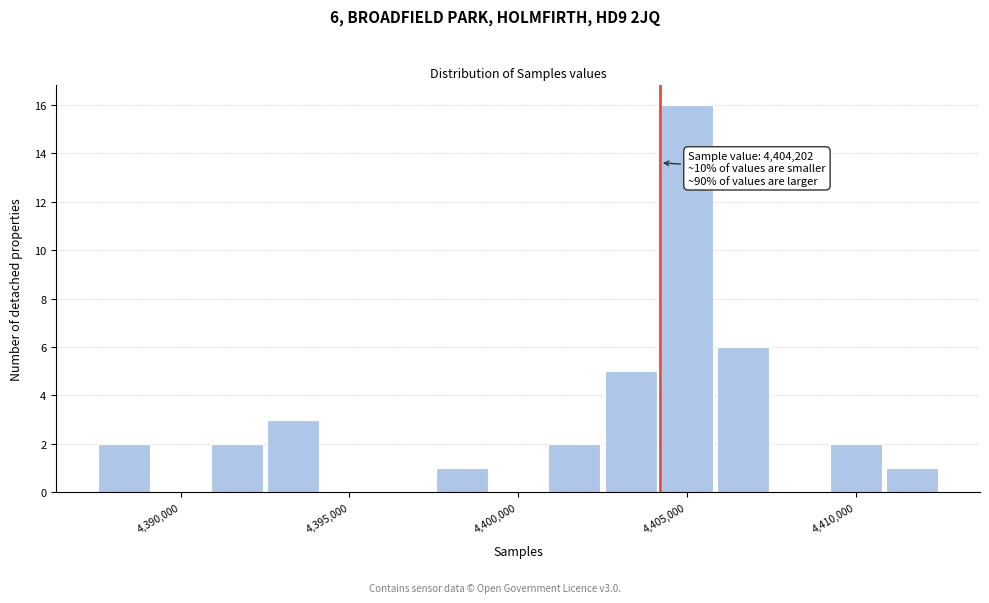

Around what value on the x-axis is the tallest bar? Give the approximate position of its centre, as read against the axis.

4405000